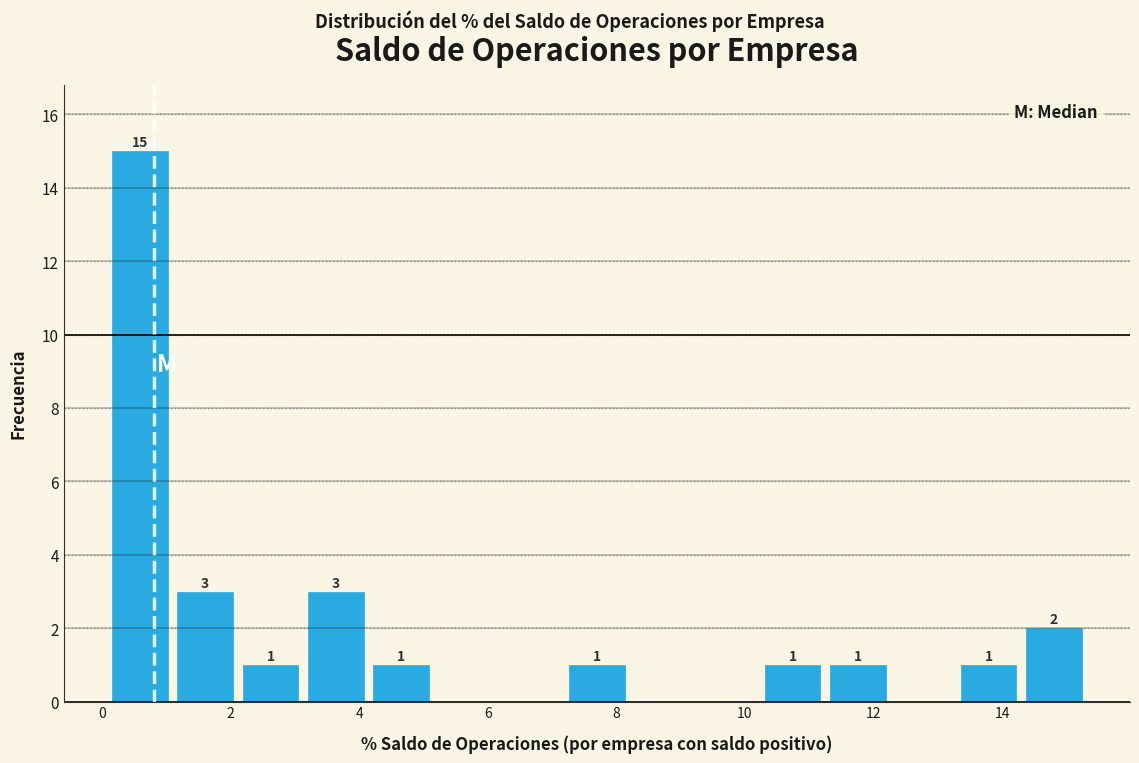

Over which range of the x-axis is the bar tallest?

0.0 to 1.0